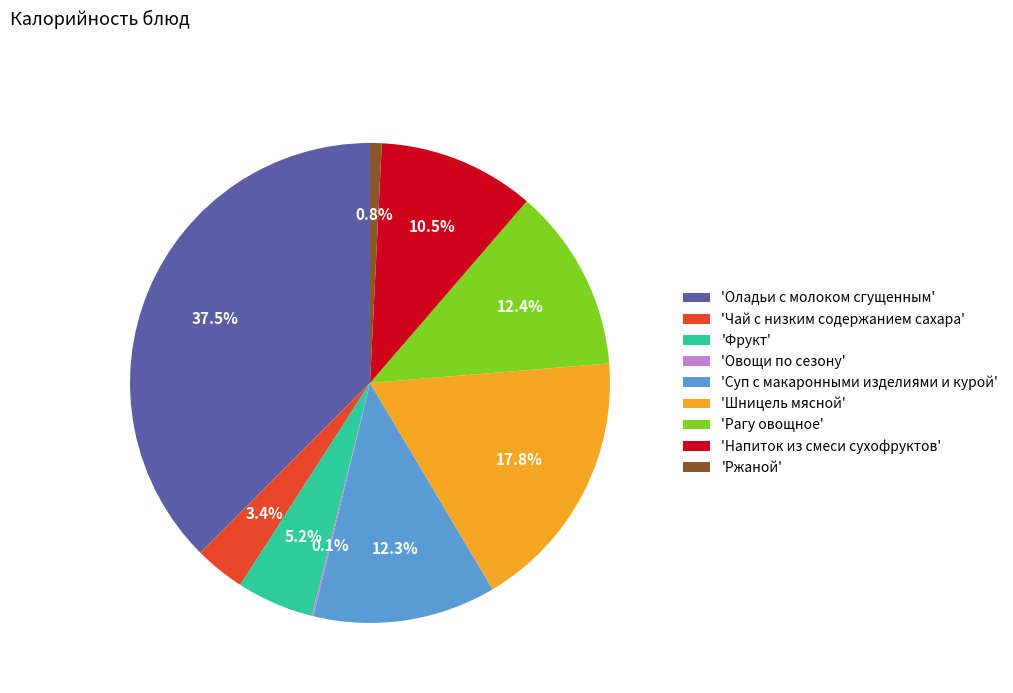

What is the total percentage of 'Оладьи с молоком сгущенным' and 'Шницель мясной'?

55.3%